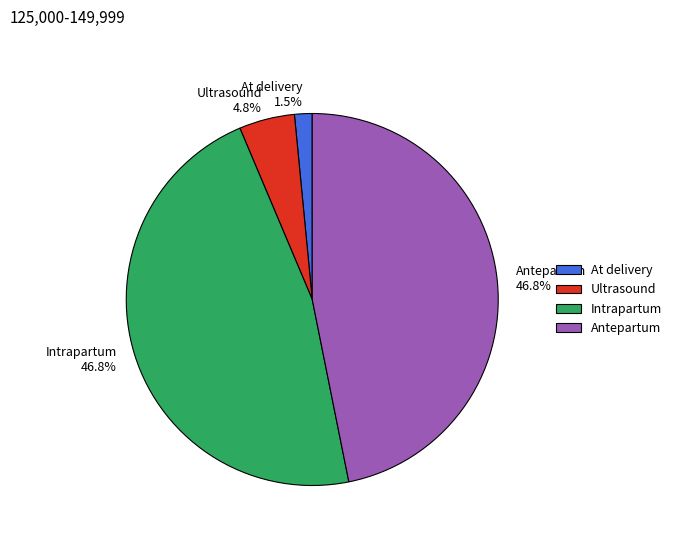

Is Intrapartum the majority of the pie?

No